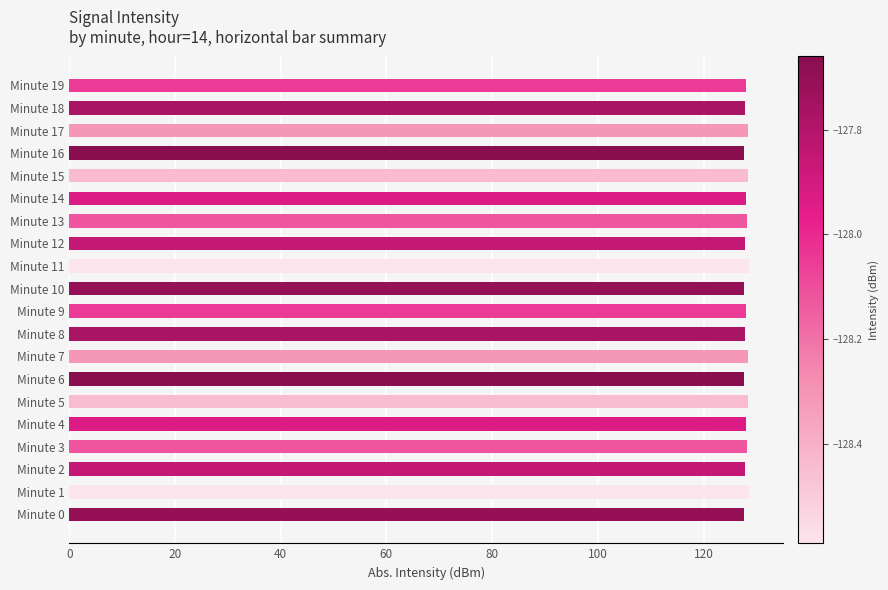

What is the ratio of the value at Minute 14 to the value at Minute 3?

1.0